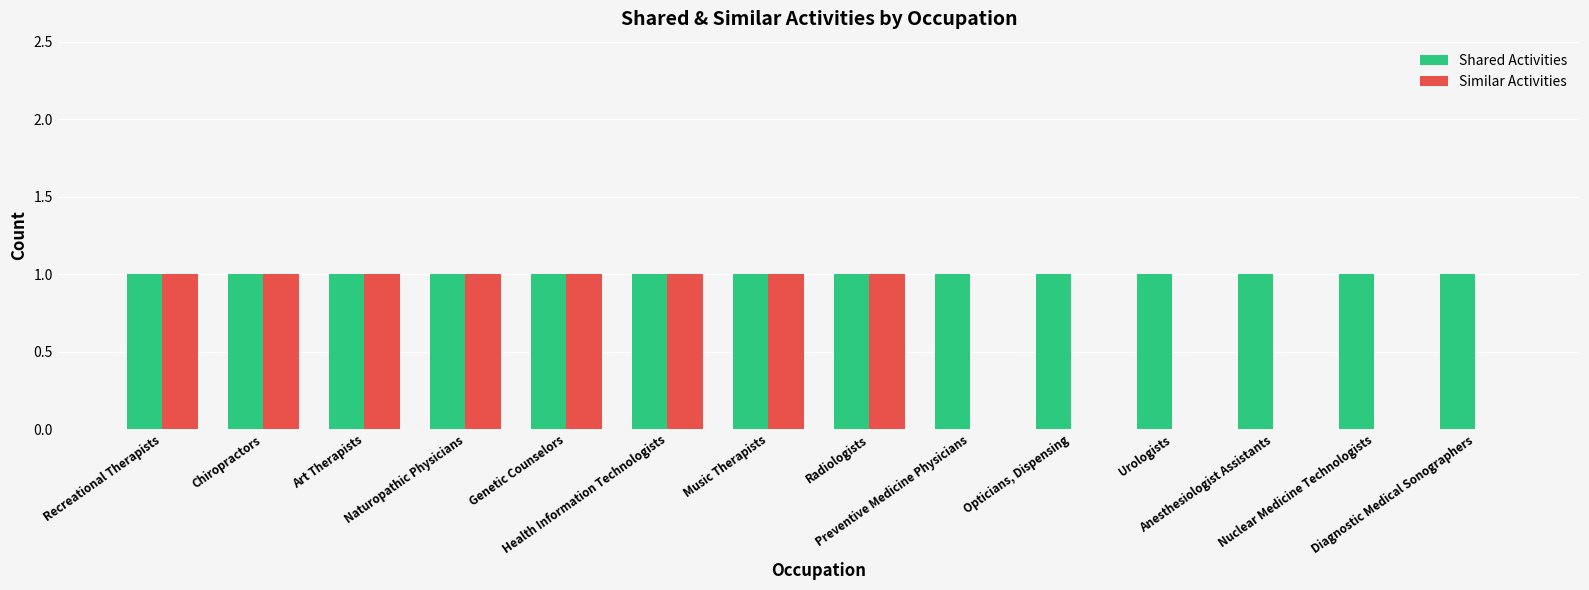

Which series has the largest total across all categories?

Shared Activities